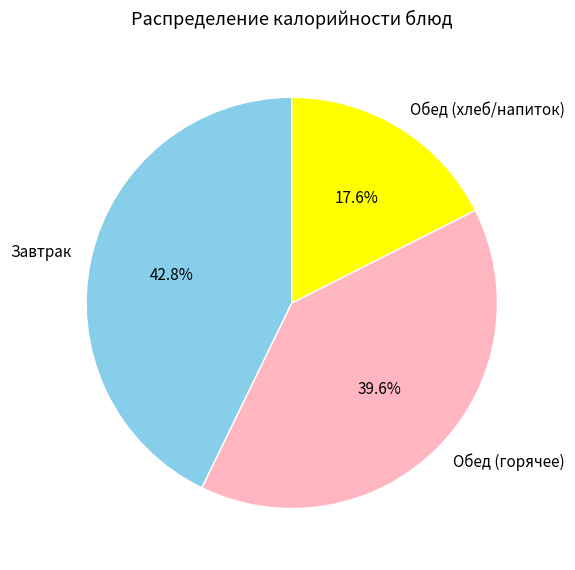

What is the smallest slice in the pie chart?

Обед (хлеб/напиток)